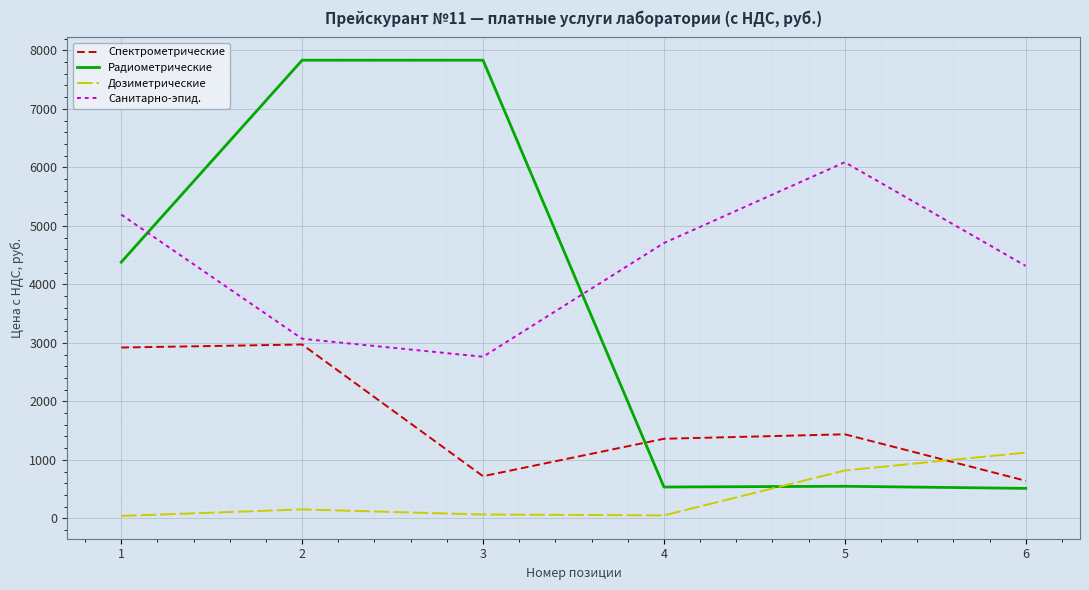

At how many categories does at least one series exceed 3526?

6